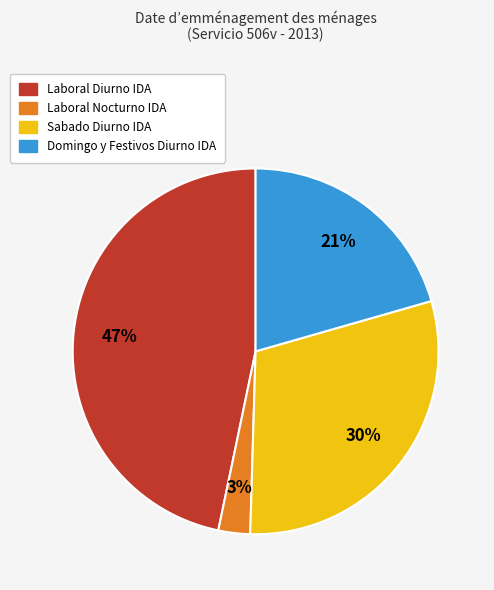

Between Sabado Diurno IDA and Domingo y Festivos Diurno IDA, which is larger?

Sabado Diurno IDA